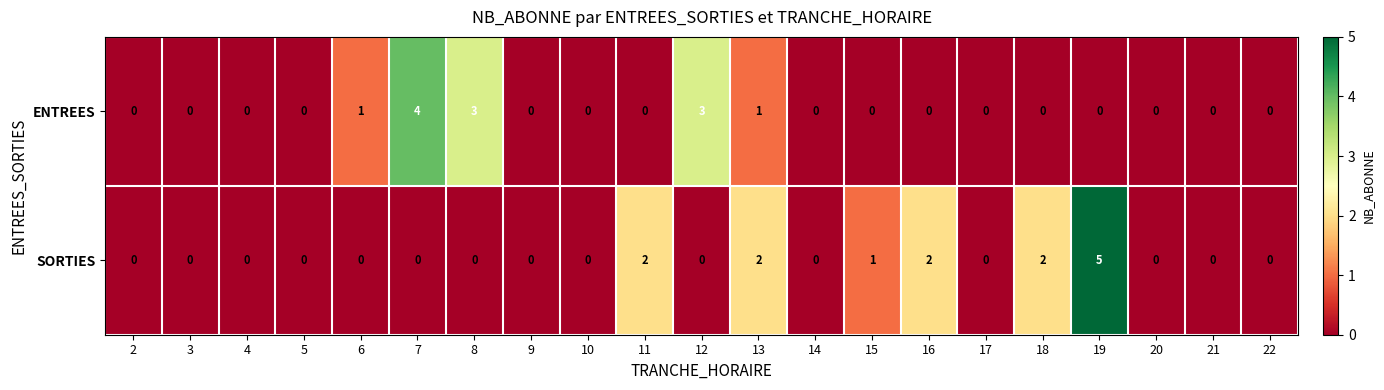

Is it true that SORTIES equals 0 at 2?

True